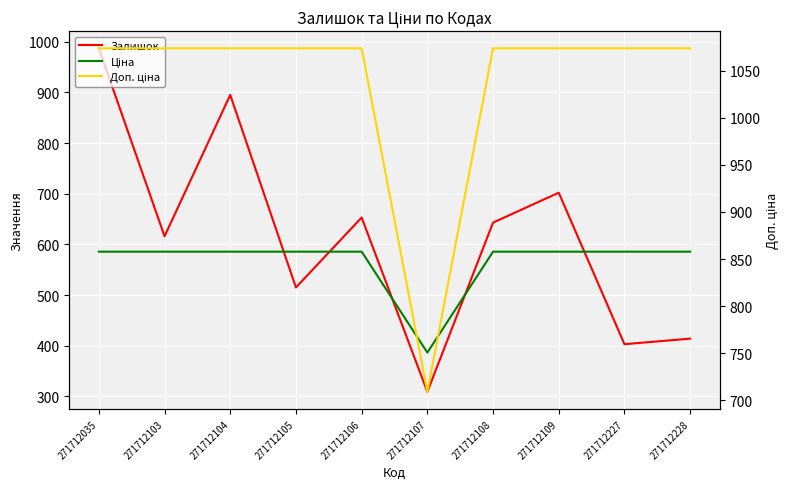

Rank the categories by Ціна value from highest to lowest.

271712035, 271712103, 271712104, 271712105, 271712106, 271712108, 271712109, 271712227, 271712228, 271712107